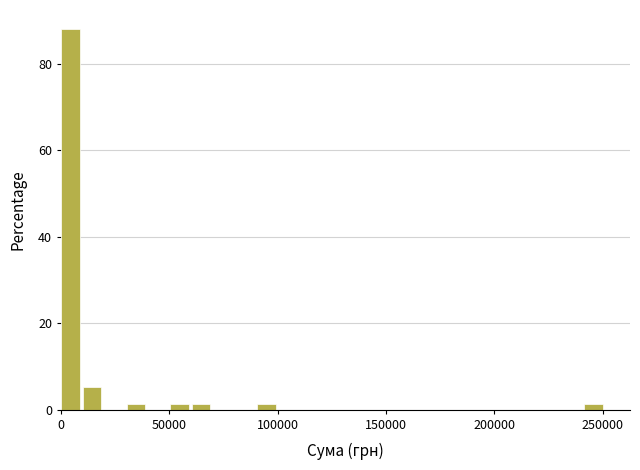

Read against the x-axis, roughly where is the centre of the tallest bar?

5000